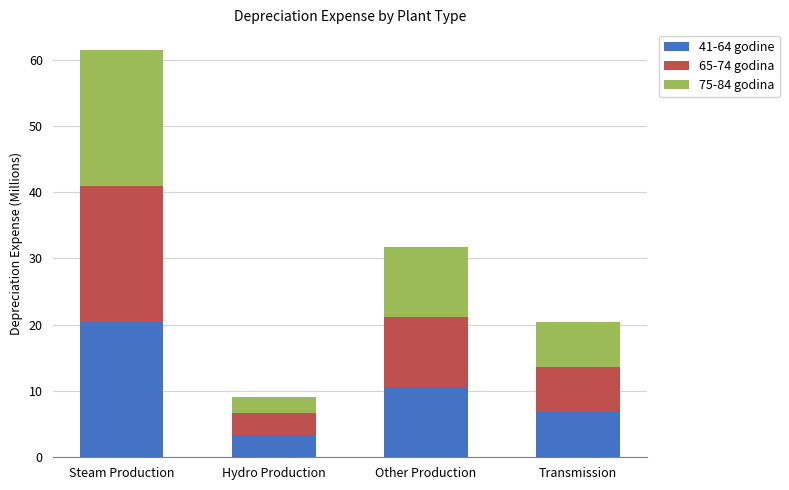

What is the difference between the maximum and minimum values in the 41-64 godine series?

17.1